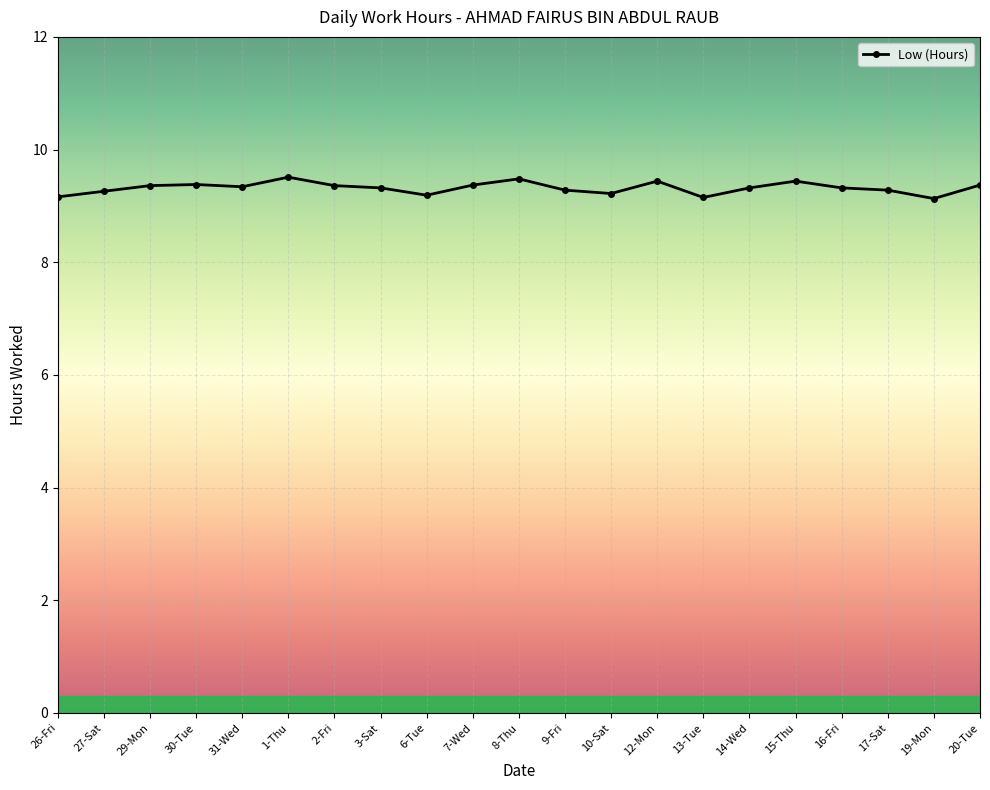

What position from the right is 14-Wed?

6